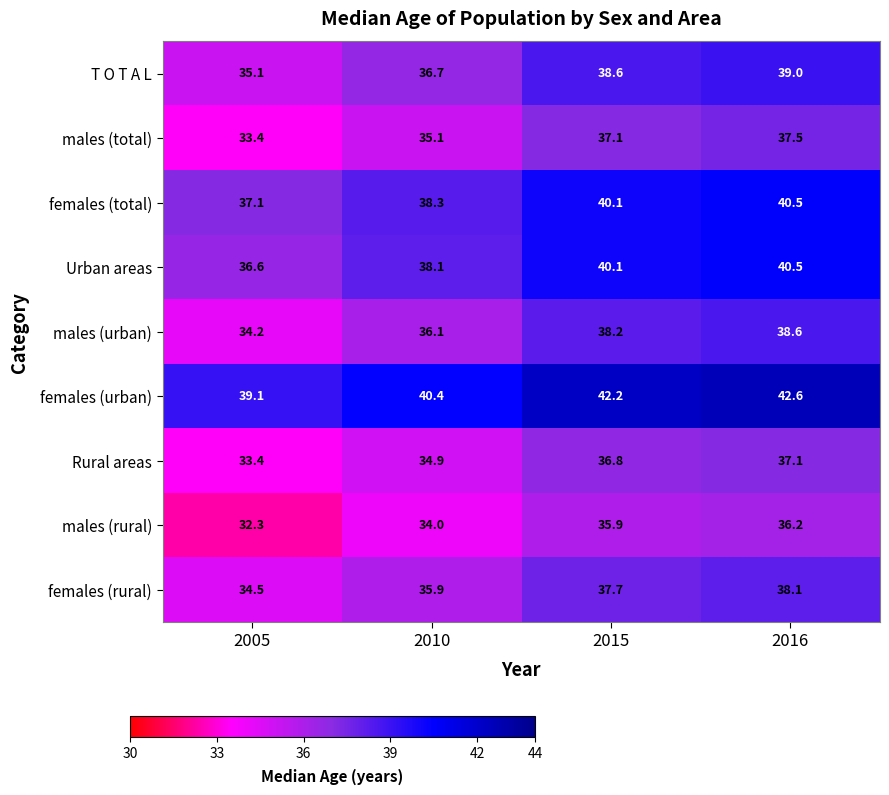

True or false: T O T A L has a value of 52.7 at 2016.

False